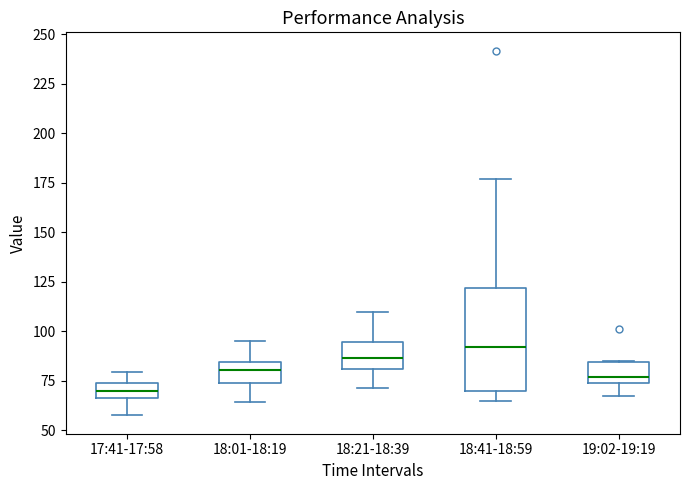

Reading left to right, transcribe this box plot: for each box, give where its median line is, the range the box spans, and where its two whiskers end, as read against the y-axis. The values are not printed on the chart, so give them approximately, as read against the axis.

17:41-17:58: median 70, box 65 to 75, whiskers 55 to 80
18:01-18:19: median 80, box 75 to 85, whiskers 65 to 95
18:21-18:39: median 85, box 80 to 95, whiskers 70 to 110
18:41-18:59: median 90, box 70 to 120, whiskers 65 to 175
19:02-19:19: median 75 (just above the box's lower edge), box 75 to 85, whiskers 70 to 85